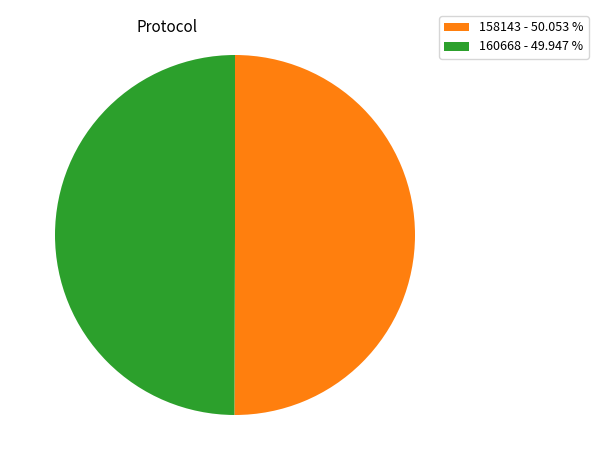

Do 158143 and 160668 together represent more than half of the pie?

Yes